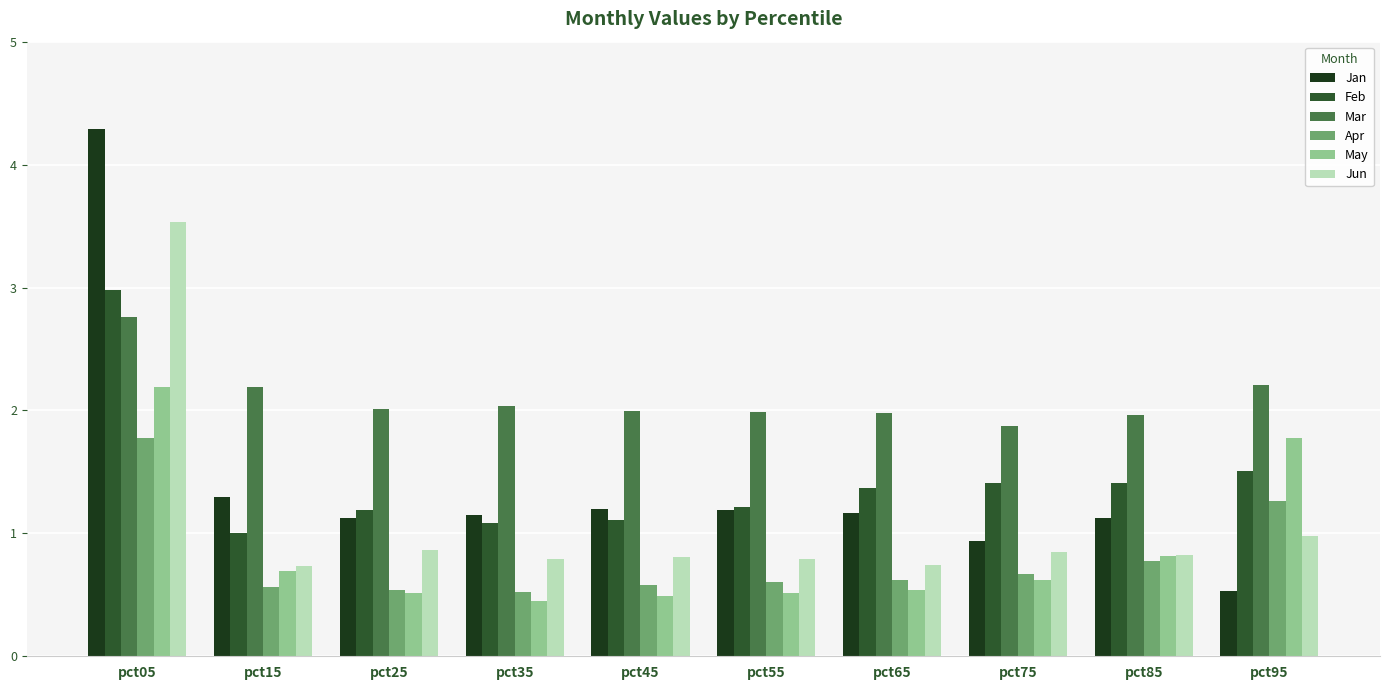

Which series has the largest range (max minus min)?

Jan